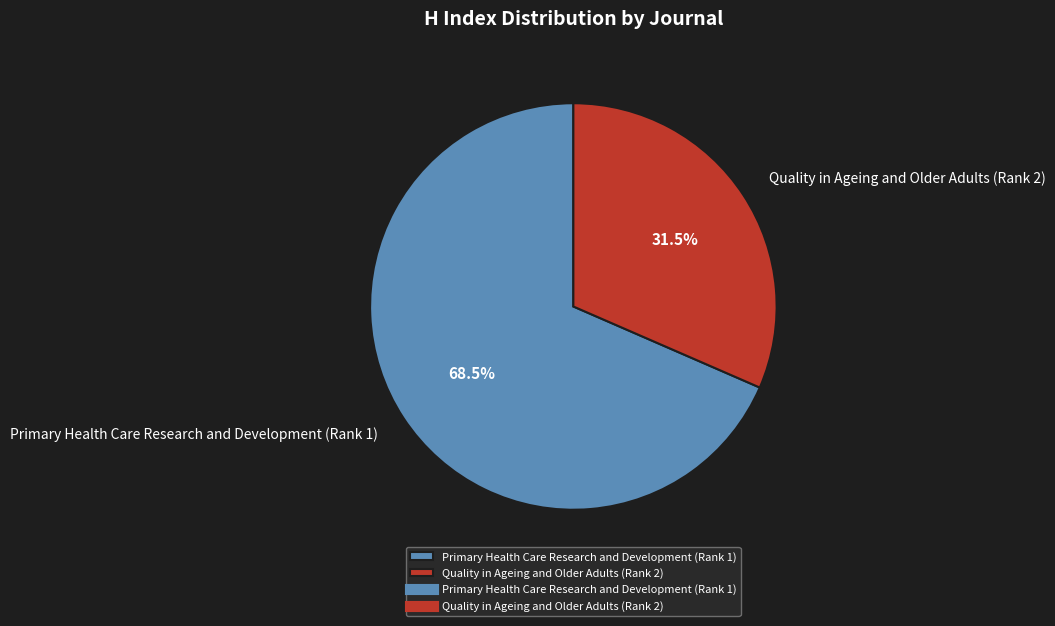

How many slices are in this pie chart?

2